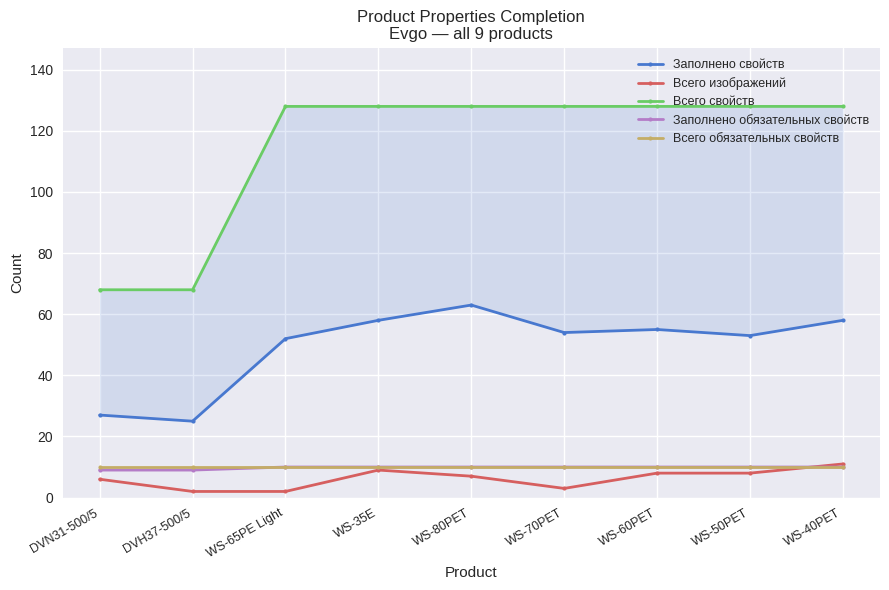

What are all the series names shown in the legend?

Заполнено свойств, Всего изображений, Всего свойств, Заполнено обязательных свойств, Всего обязательных свойств